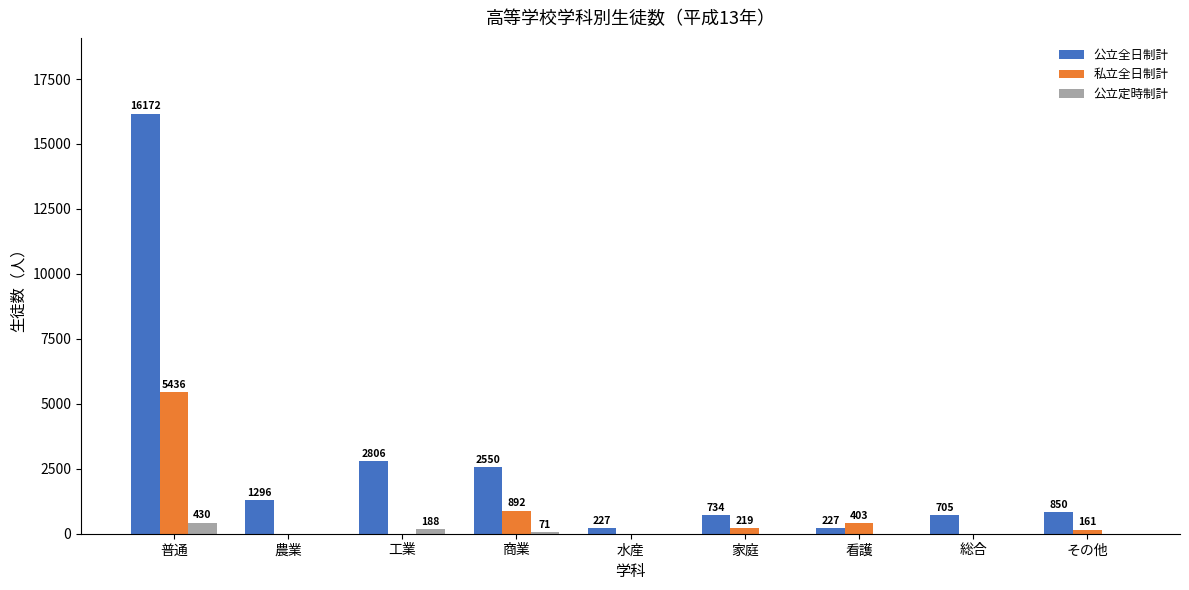

Which category has the highest value in the 私立全日制計 series?

普通